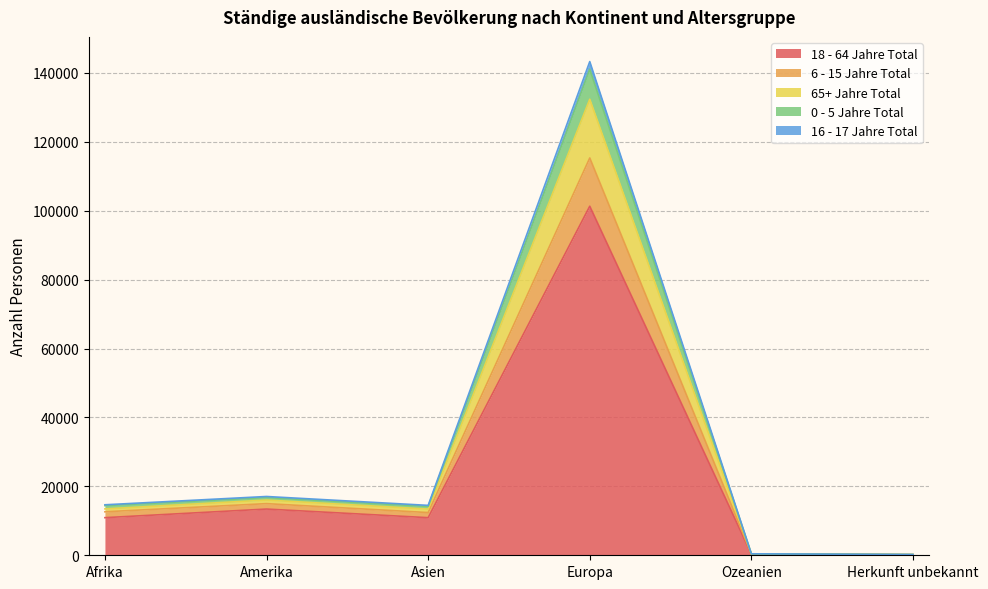

Is it true that 18 - 64 Jahre Total equals 10914 at Asien?

True